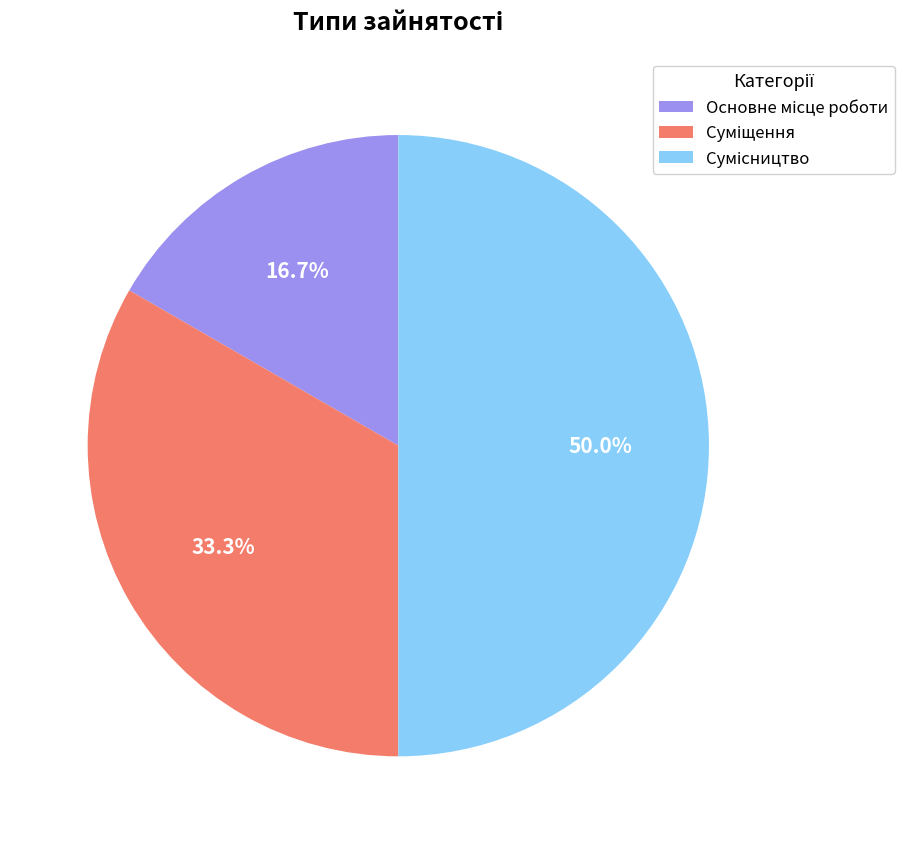

How many slices are in this pie chart?

3